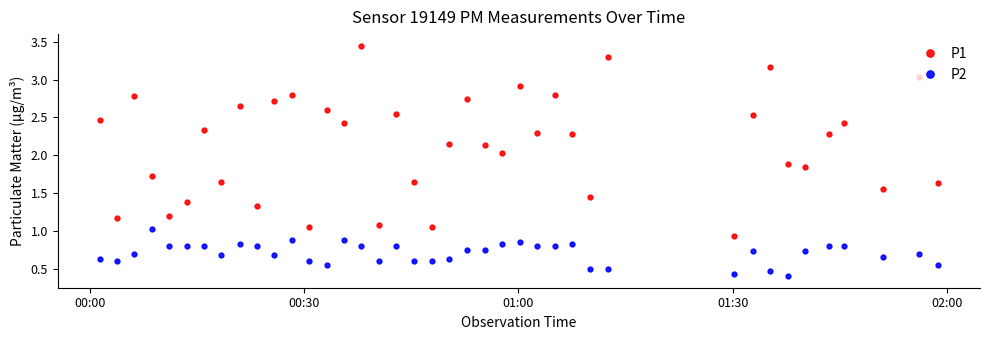

In P1, how many points are lower than both neighbors (excluding endpoints)?

14